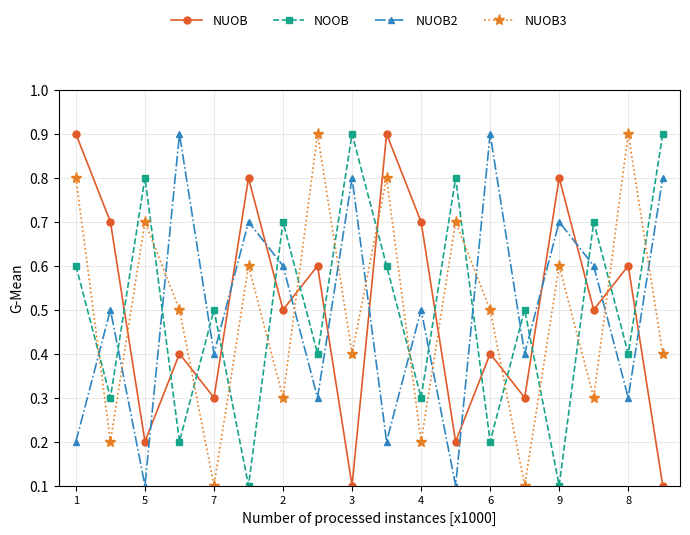

What is the difference between the maximum and second lowest values in the NOOB series?

0.8